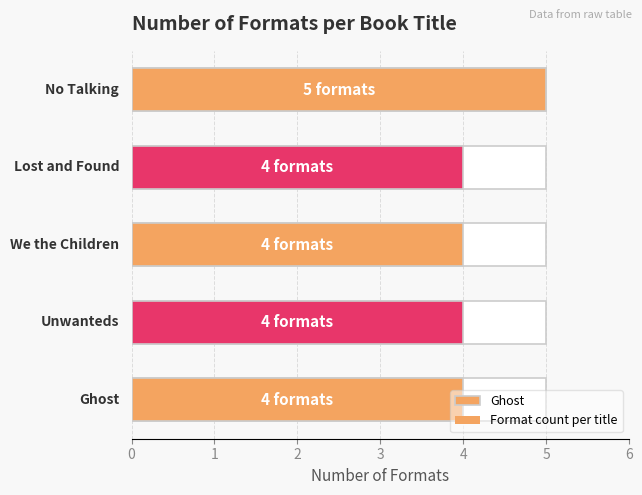

What is the label of the 2nd bar from the right?

Lost and Found